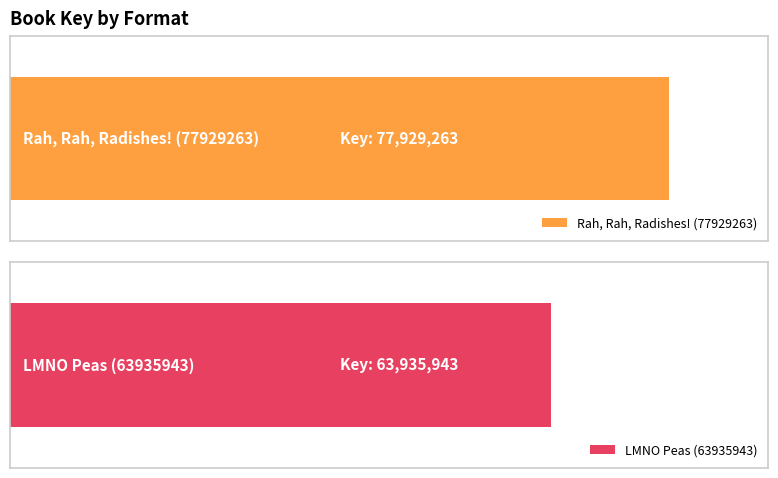

What is the spread (max minus min) of values at Enhanced eBook?

13993320